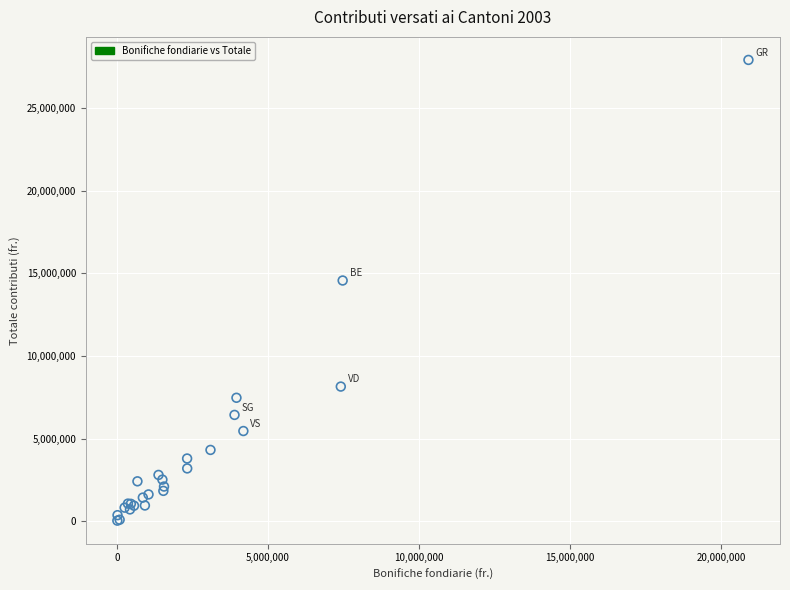

What Y value in the scatter plot is closest to 13973441?

14564624